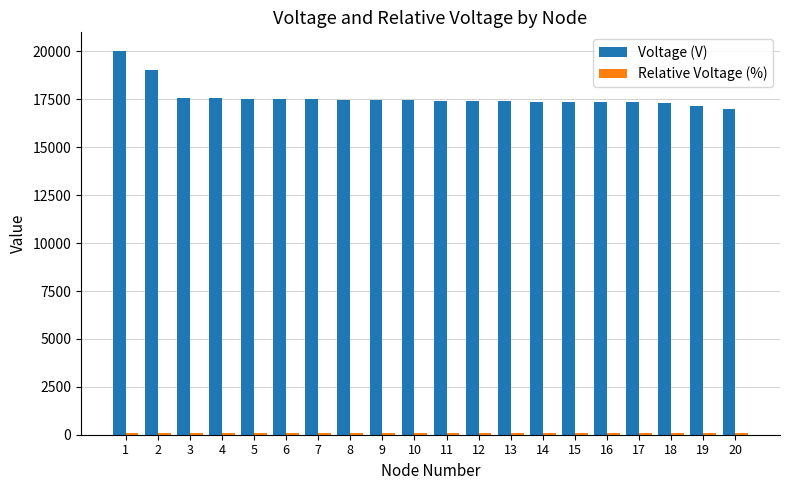

What is the sum of all Voltage (V) values?

352285.8